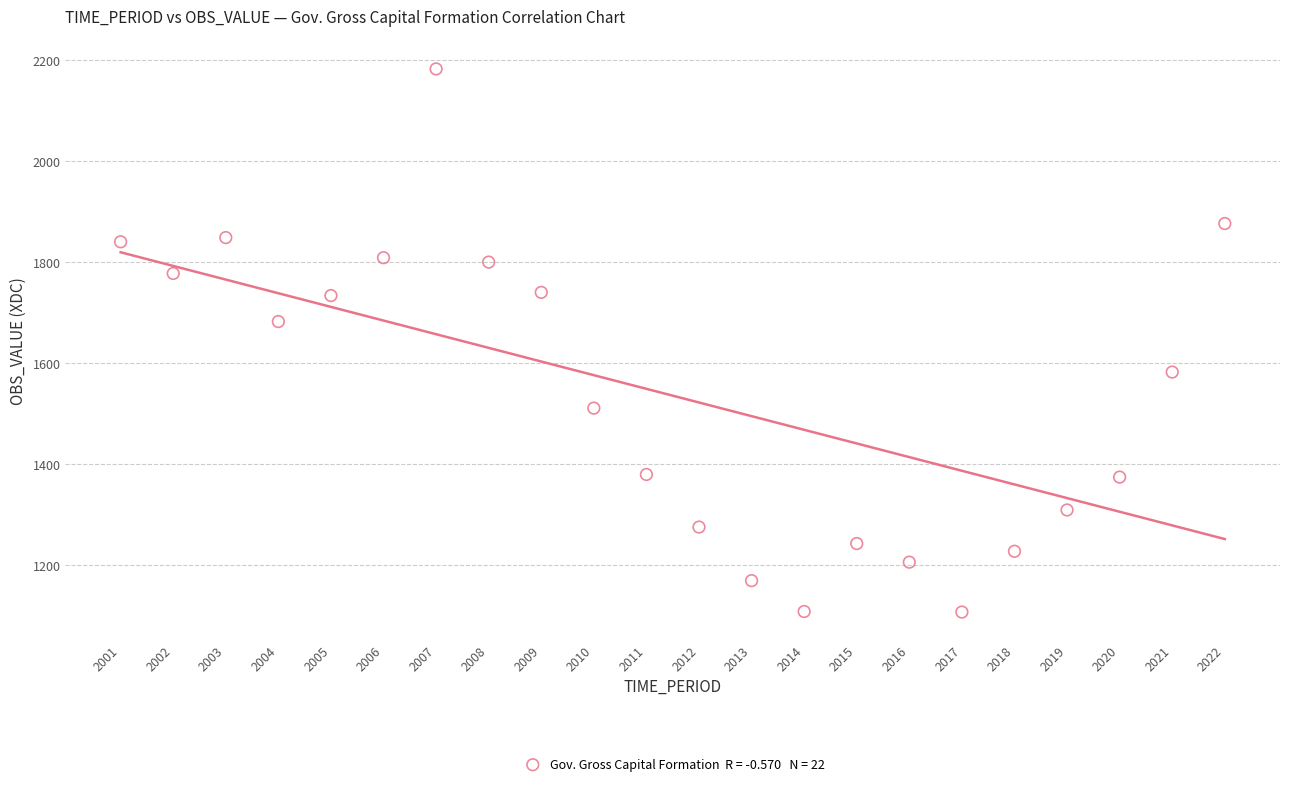

What is the range of Y values (max minus min)?

1076.0